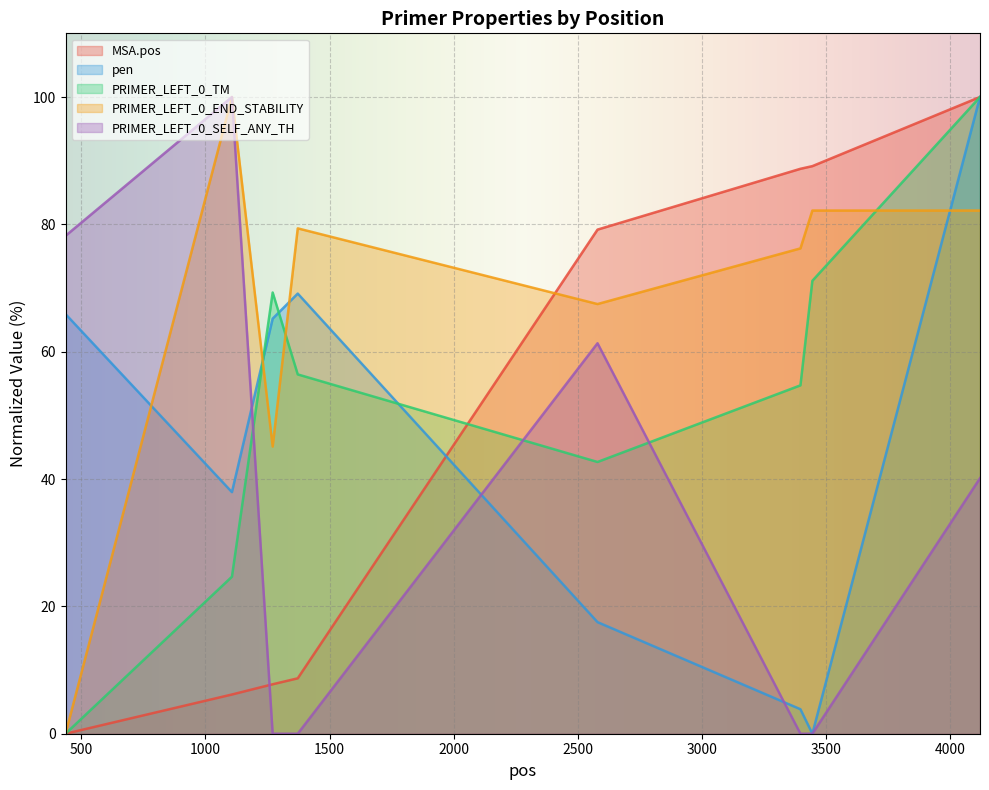

Reading left to right, extract all data points from this chart.

MSA.pos: 0.0	6.2	7.8	8.7	79.2	88.7	89.1	100.0
pen: 65.9	37.9	65.2	69.1	17.5	3.8	0.0	100.0
PRIMER_LEFT_0_TM: 0.0	24.7	69.3	56.4	42.7	54.7	71.1	100.0
PRIMER_LEFT_0_END_STABILITY: 0.0	100.0	45.1	79.4	67.5	76.2	82.2	82.2
PRIMER_LEFT_0_SELF_ANY_TH: 78.2	100.0	0.0	0.0	61.3	0.0	0.0	40.1